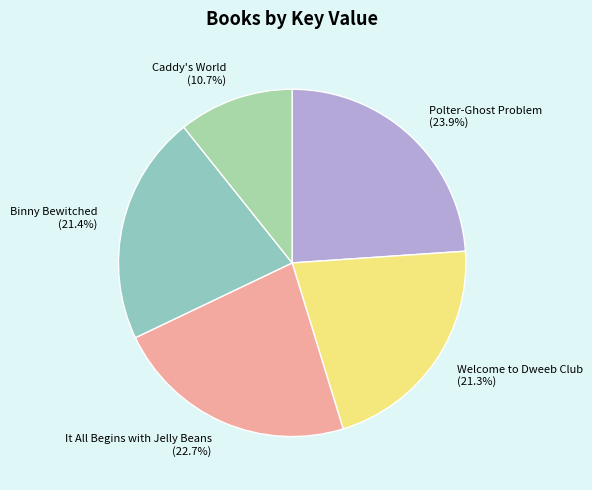

How many segments does this pie chart have?

5